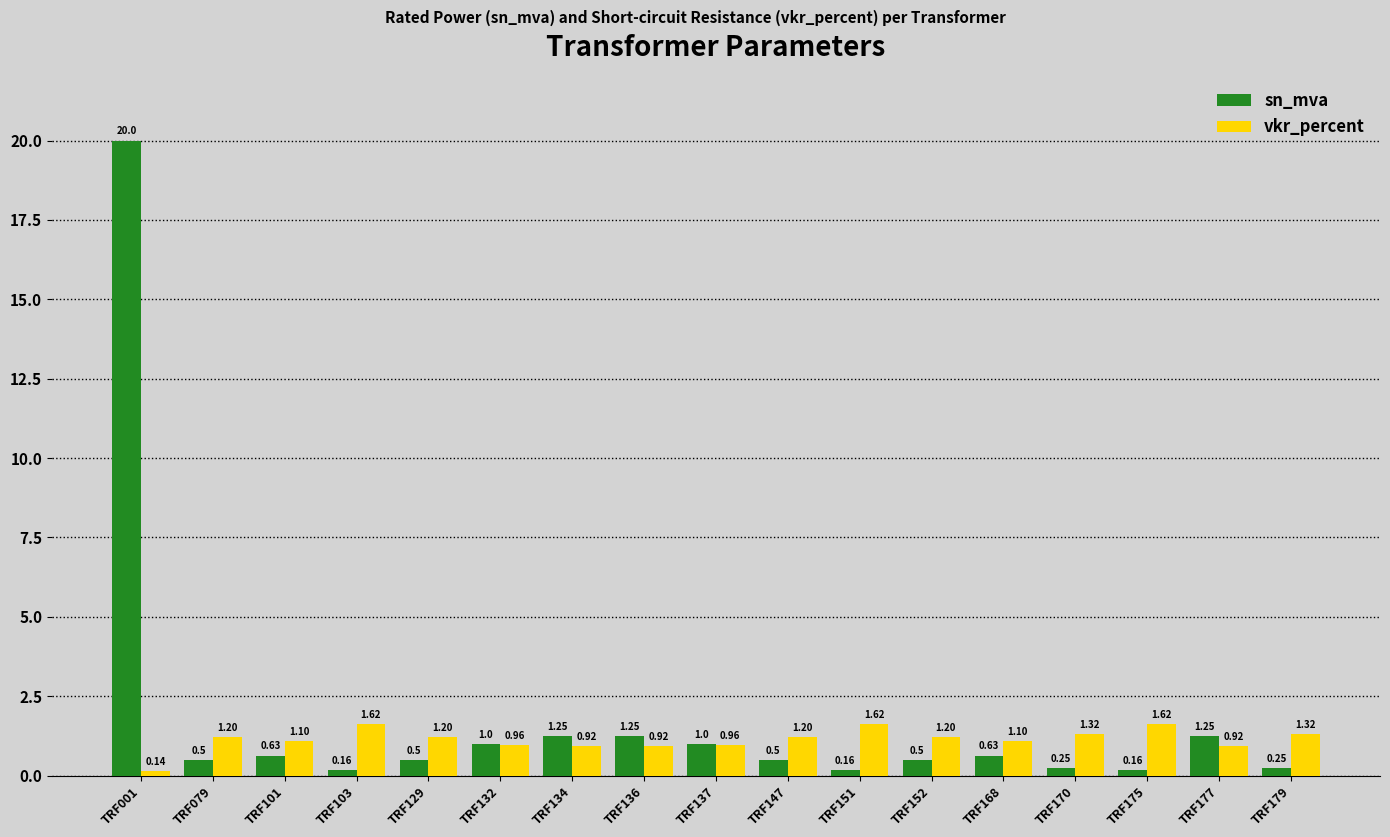

What is the sum of the sn_mva values at TRF170 and TRF151?

0.4